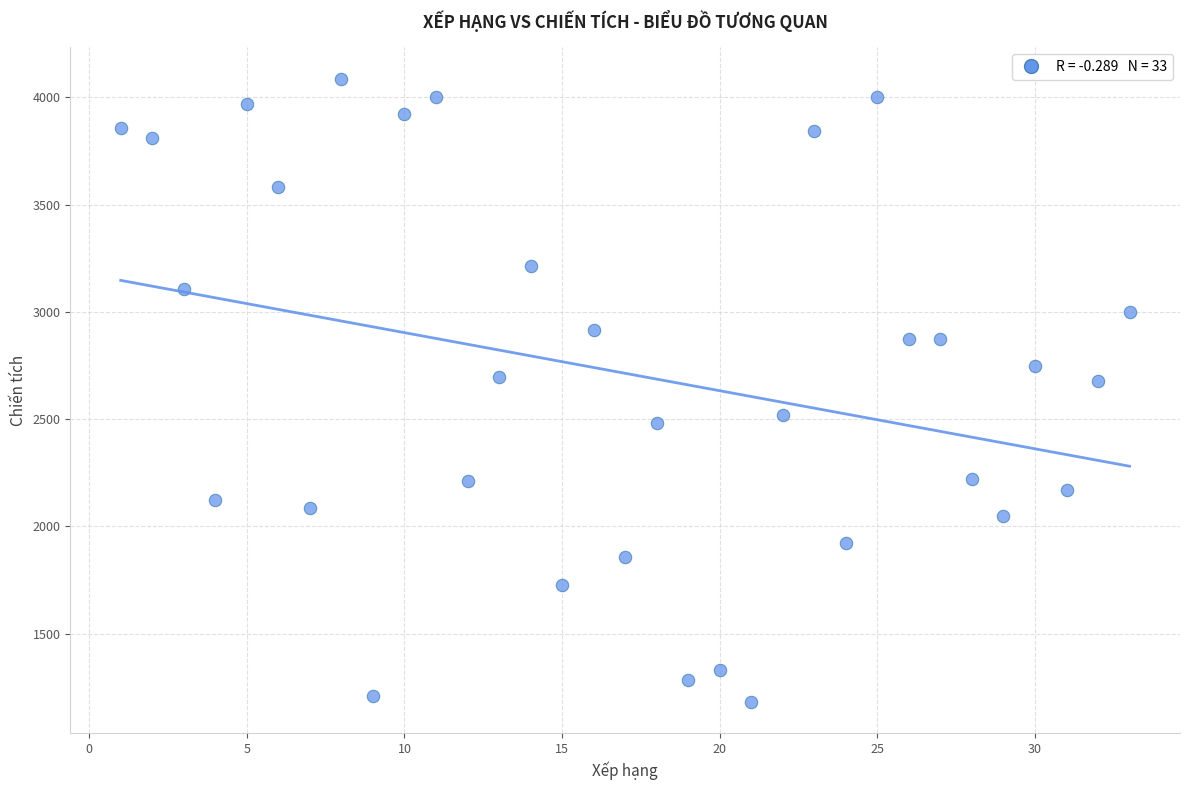

What is the range of X values (max minus min)?

32